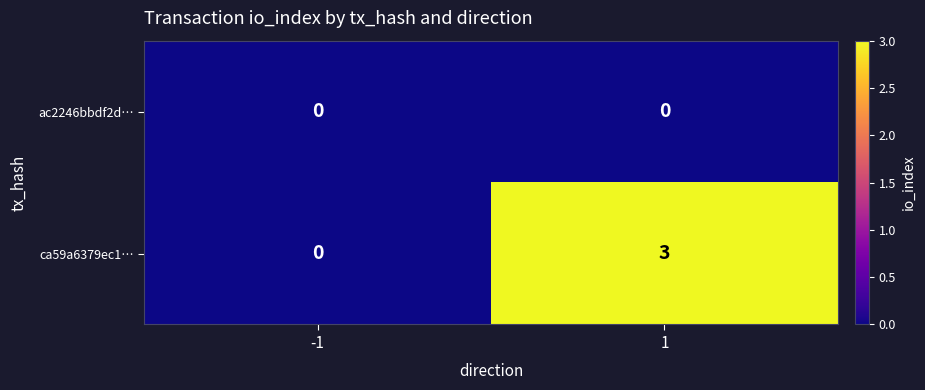

Which series has the largest total across all categories?

ca59a6379ec1…